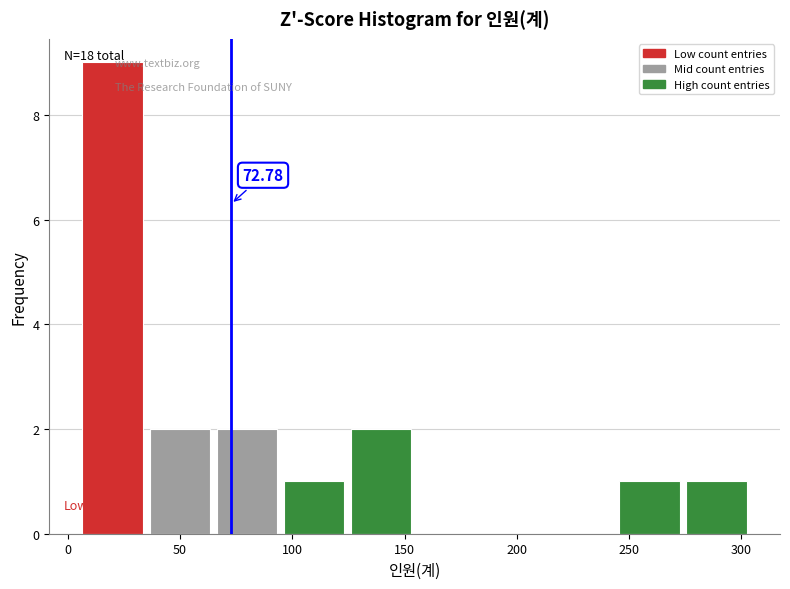

Which range on the x-axis has the tallest bar?

5 to 35